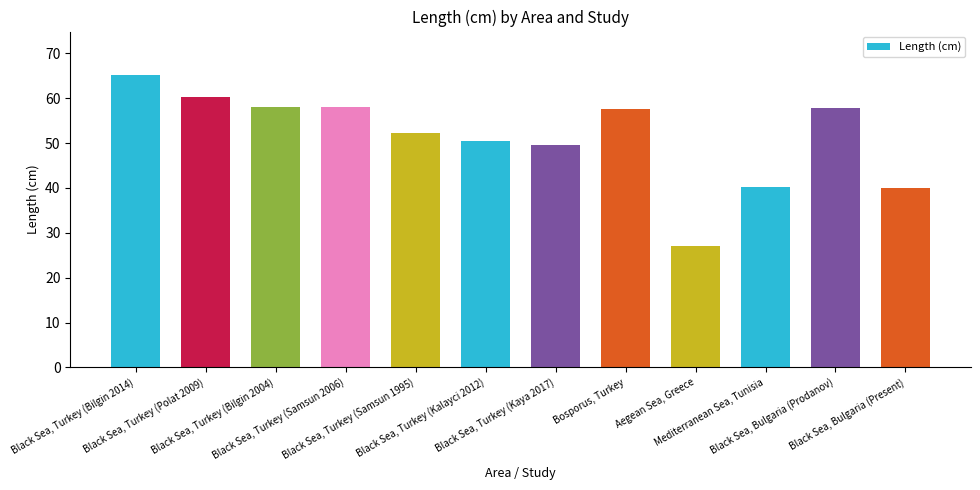

What position from the right is Aegean Sea, Greece?

4